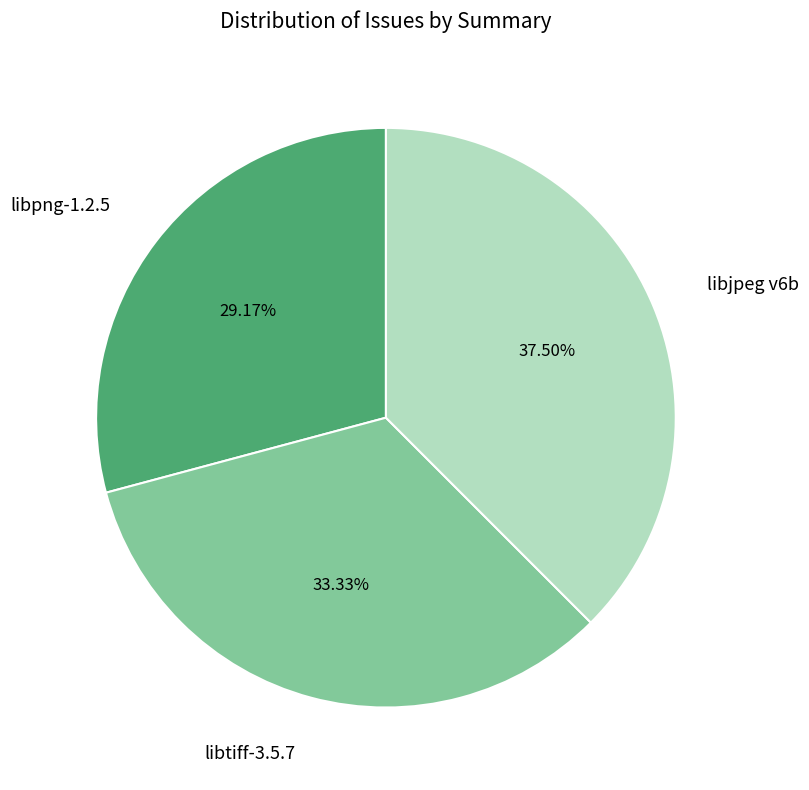

Is there any slice that represents more than half of the pie?

No